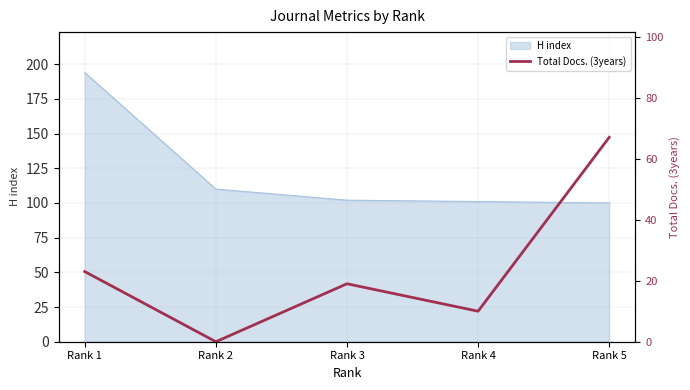

The value at Rank 4 is 10. True or false?

True